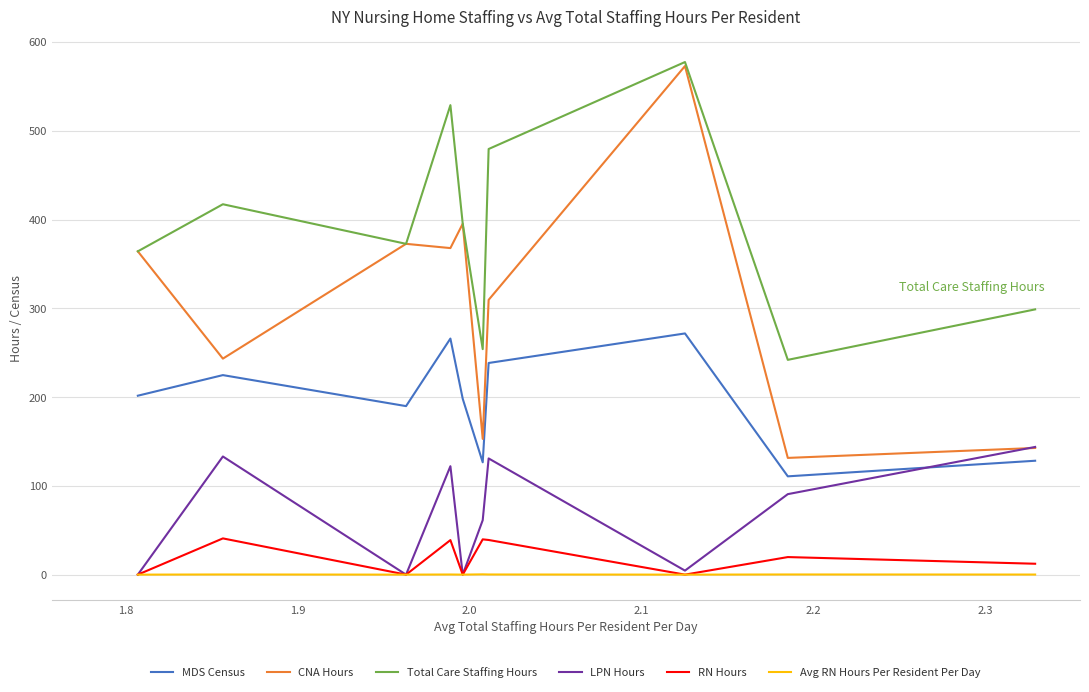

True or false: CNA Hours has more than 1 interior local peaks.

True